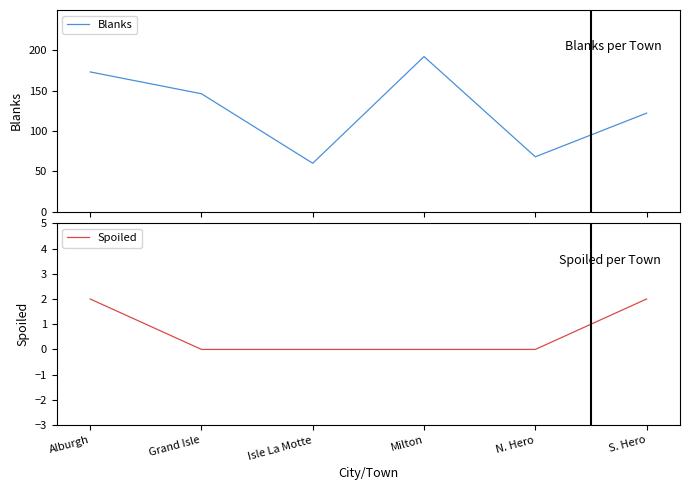

At which label does Blanks first exceed 146?

Alburgh